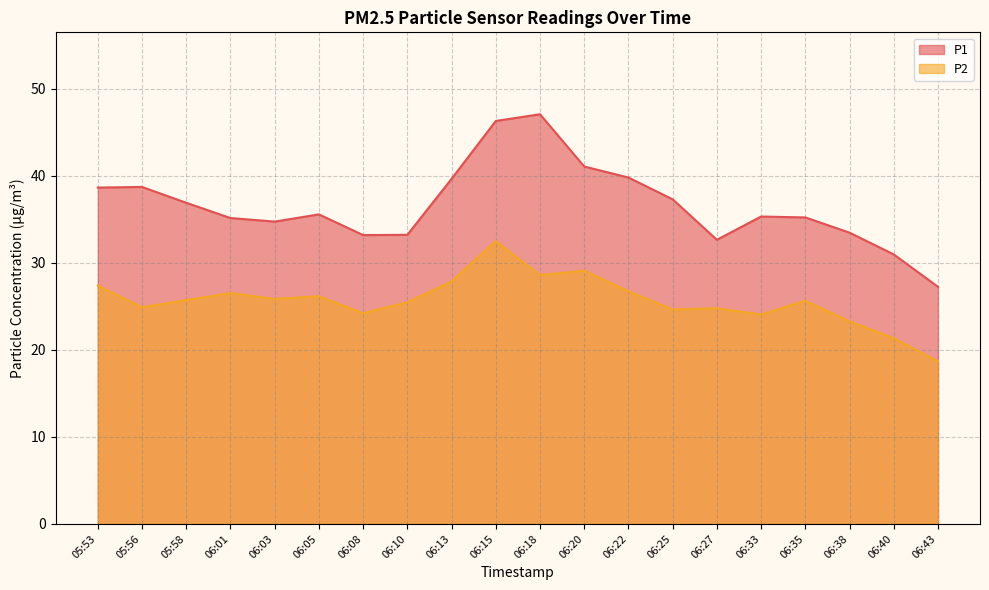

In P2, how many points are higher than both neighbors (excluding endpoints)?

6